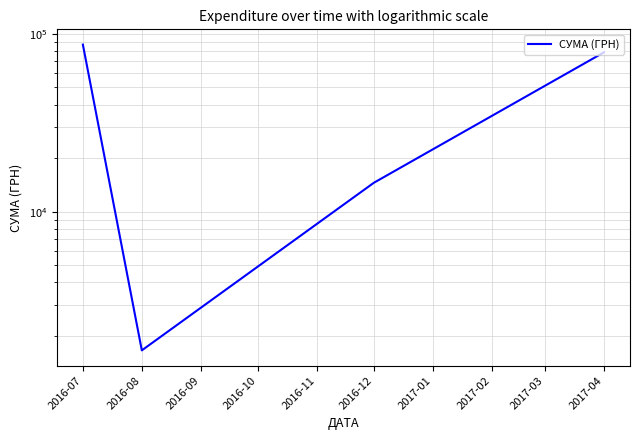

Between 2017-04 and 2016-12, which is larger?

2017-04